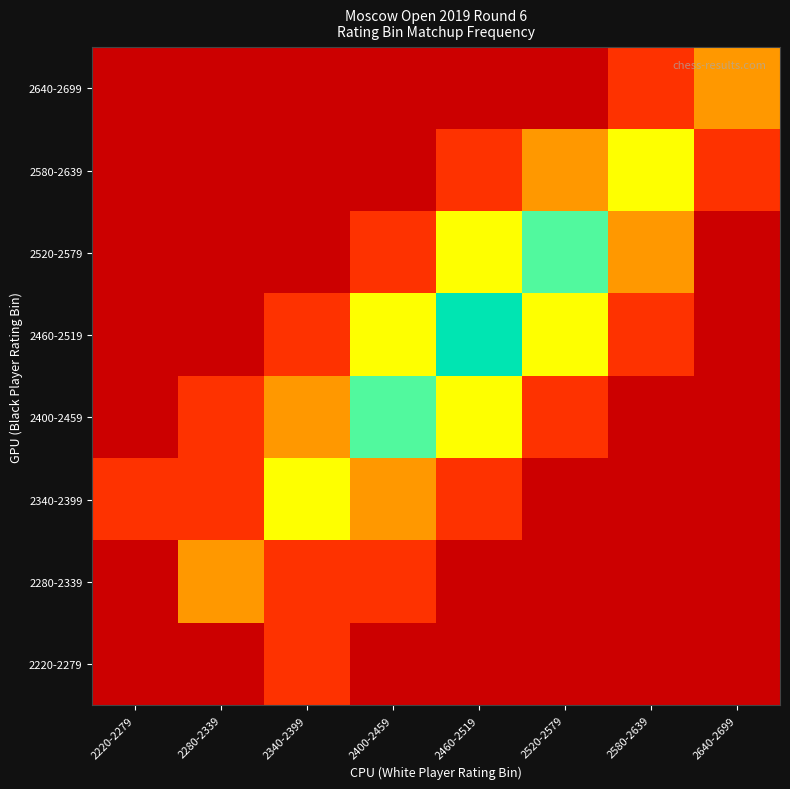

Rank the series by their maximum value, from lowest to highest.

2220-2279, 2280-2339, 2640-2699, 2340-2399, 2580-2639, 2400-2459, 2520-2579, 2460-2519